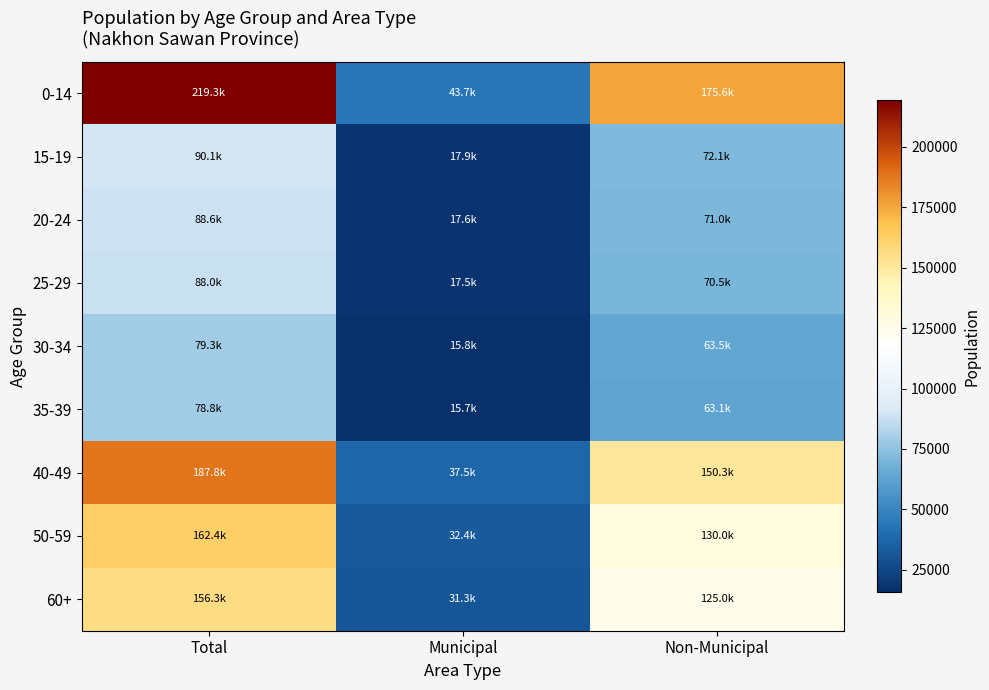

Which series has the widest spread of values?

0-14